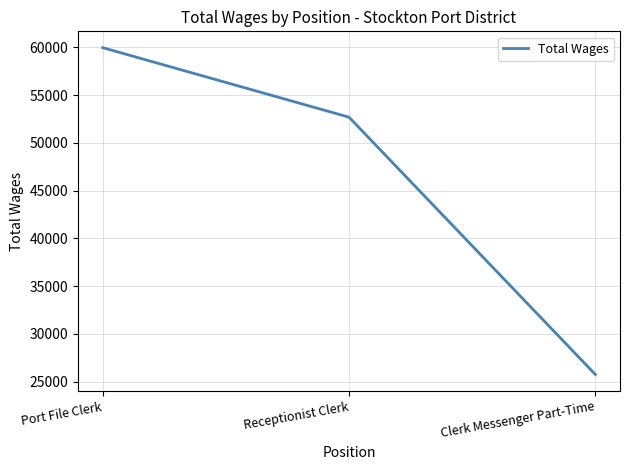

What is the difference between the values at Clerk Messenger Part-Time and Port File Clerk?

34194